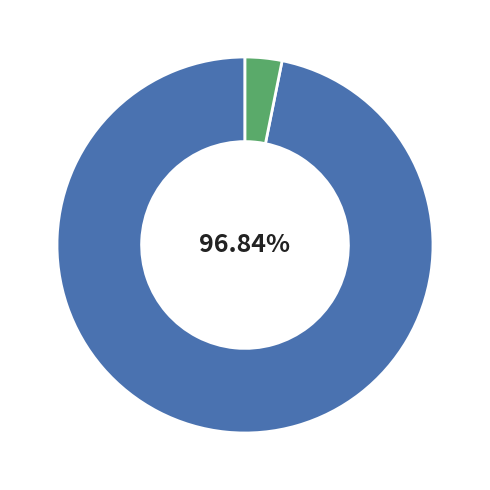

Does any single category account for the majority?

Yes